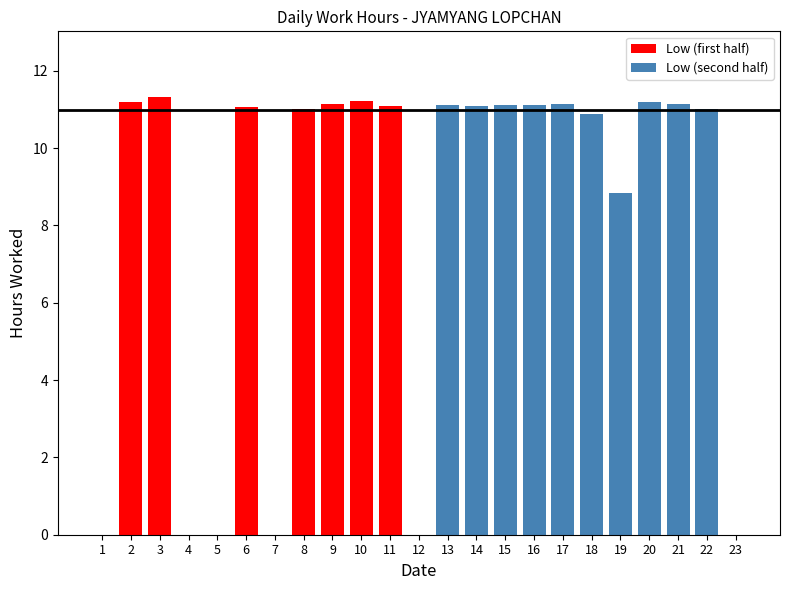

The Low (first half) series shows 11.1 at 6. True or false?

True